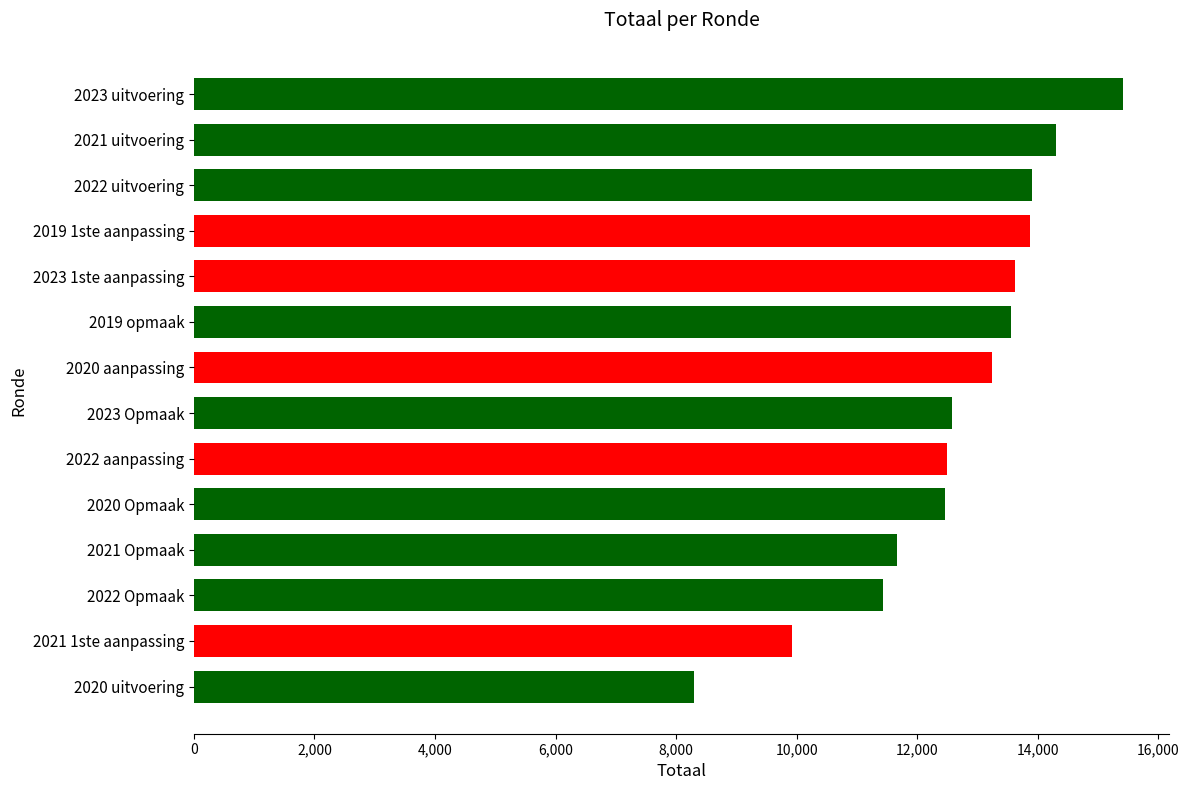

Read the value at 2023 uitvoering, to the nearest 50.

15400